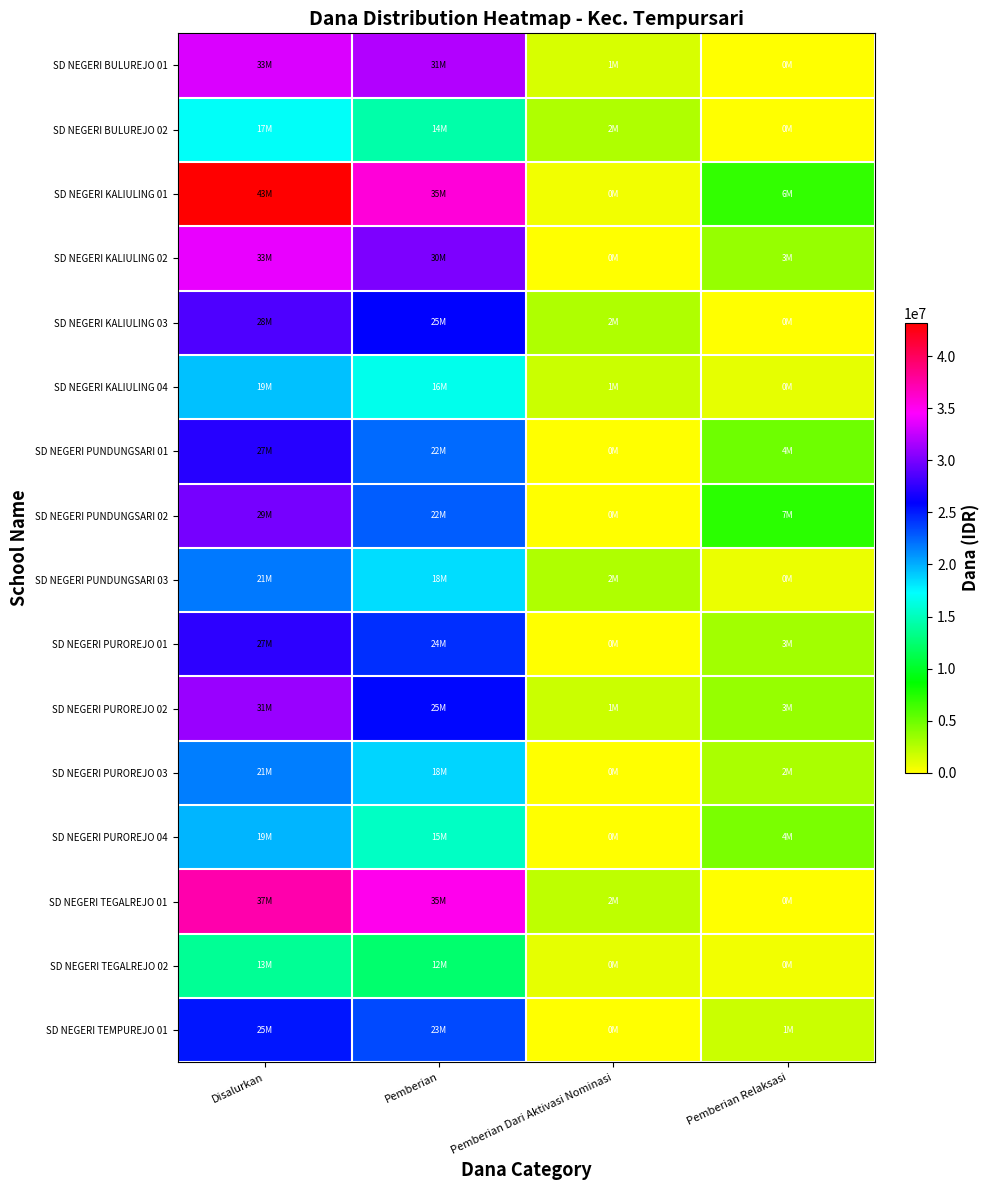

Reading right to left, list all the values displayed in this chart.

SD NEGERI BULUREJO 01: Pemberian Relaksasi=0	Pemberian Dari Aktivasi Nominasi=1350000	Pemberian=31950000	Disalurkan=33300000
SD NEGERI BULUREJO 02: Pemberian Relaksasi=0	Pemberian Dari Aktivasi Nominasi=2700000	Pemberian=14400000	Disalurkan=17100000
SD NEGERI KALIULING 01: Pemberian Relaksasi=6975000	Pemberian Dari Aktivasi Nominasi=450000	Pemberian=35775000	Disalurkan=43200000
SD NEGERI KALIULING 02: Pemberian Relaksasi=3600000	Pemberian Dari Aktivasi Nominasi=0	Pemberian=30150000	Disalurkan=33750000
SD NEGERI KALIULING 03: Pemberian Relaksasi=0	Pemberian Dari Aktivasi Nominasi=2700000	Pemberian=25875000	Disalurkan=28575000
SD NEGERI KALIULING 04: Pemberian Relaksasi=900000	Pemberian Dari Aktivasi Nominasi=1800000	Pemberian=16650000	Disalurkan=19350000
SD NEGERI PUNDUNGSARI 01: Pemberian Relaksasi=4950000	Pemberian Dari Aktivasi Nominasi=0	Pemberian=22275000	Disalurkan=27225000
SD NEGERI PUNDUNGSARI 02: Pemberian Relaksasi=7200000	Pemberian Dari Aktivasi Nominasi=0	Pemberian=22725000	Disalurkan=29925000
SD NEGERI PUNDUNGSARI 03: Pemberian Relaksasi=675000	Pemberian Dari Aktivasi Nominasi=2700000	Pemberian=18450000	Disalurkan=21825000
SD NEGERI PUROREJO 01: Pemberian Relaksasi=3150000	Pemberian Dari Aktivasi Nominasi=0	Pemberian=24300000	Disalurkan=27450000
SD NEGERI PUROREJO 02: Pemberian Relaksasi=3600000	Pemberian Dari Aktivasi Nominasi=1800000	Pemberian=25650000	Disalurkan=31050000
SD NEGERI PUROREJO 03: Pemberian Relaksasi=2925000	Pemberian Dari Aktivasi Nominasi=0	Pemberian=18675000	Disalurkan=21600000
SD NEGERI PUROREJO 04: Pemberian Relaksasi=4500000	Pemberian Dari Aktivasi Nominasi=0	Pemberian=15300000	Disalurkan=19800000
SD NEGERI TEGALREJO 01: Pemberian Relaksasi=0	Pemberian Dari Aktivasi Nominasi=2250000	Pemberian=35100000	Disalurkan=37350000
SD NEGERI TEGALREJO 02: Pemberian Relaksasi=450000	Pemberian Dari Aktivasi Nominasi=900000	Pemberian=12375000	Disalurkan=13725000
SD NEGERI TEMPUREJO 01: Pemberian Relaksasi=1800000	Pemberian Dari Aktivasi Nominasi=0	Pemberian=23400000	Disalurkan=25200000